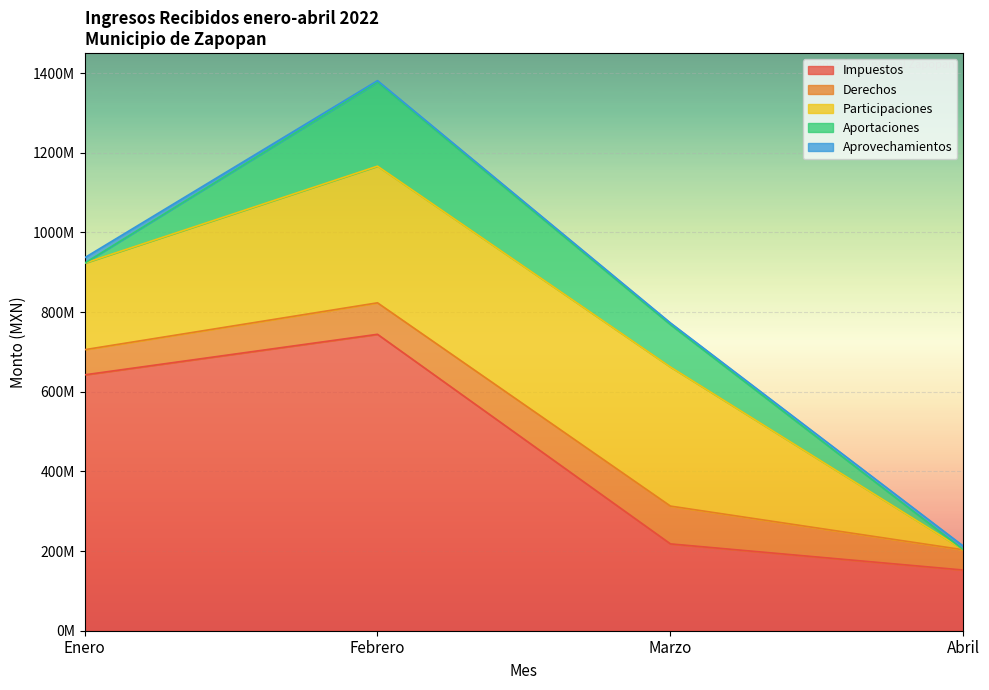

What is the difference between the maximum and minimum values in the Aprovechamientos series?

9982389.3